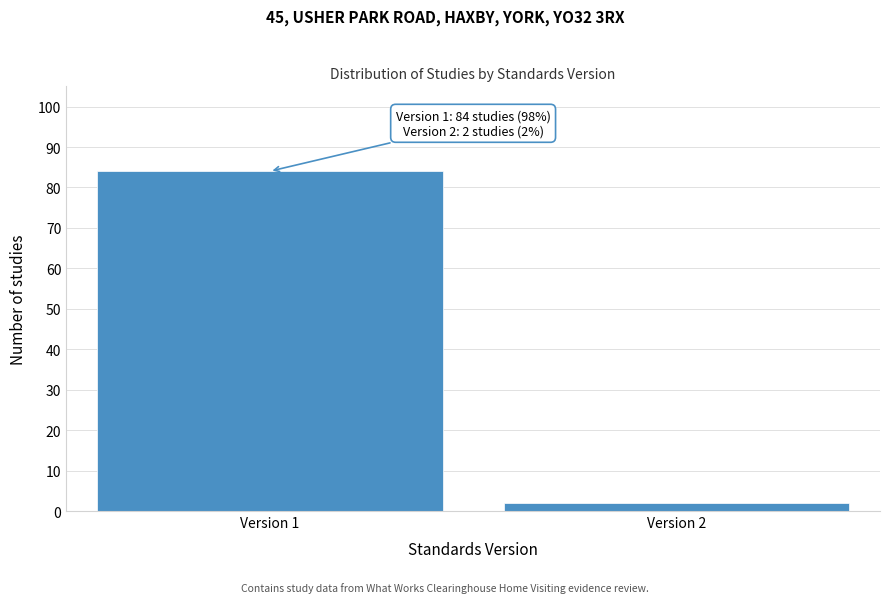

Reading right to left, extract all data points from this chart.

2	84